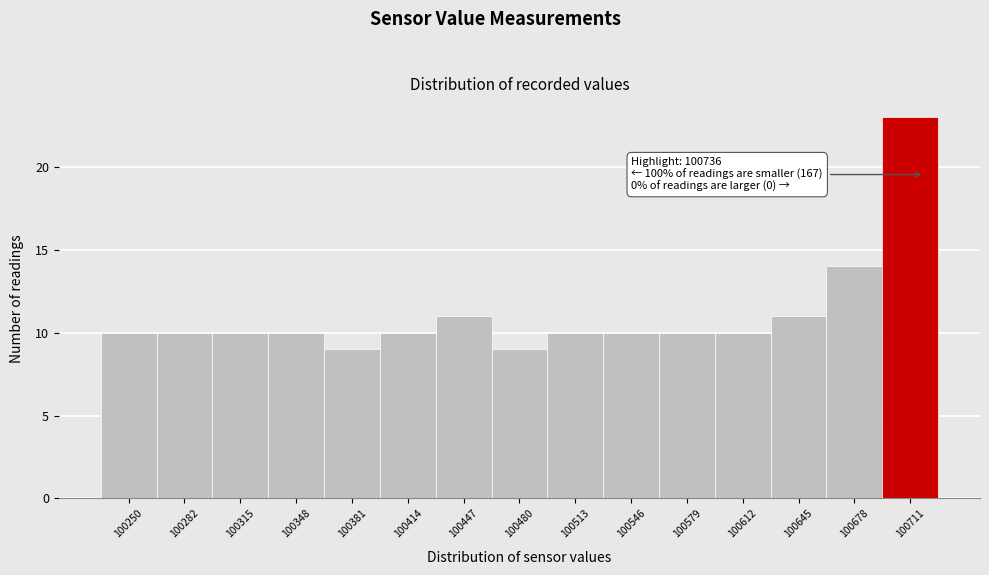

Reading right to left, what are all the values shown in this chart?

23	14	11	10	10	10	10	9	11	10	9	10	10	10	10